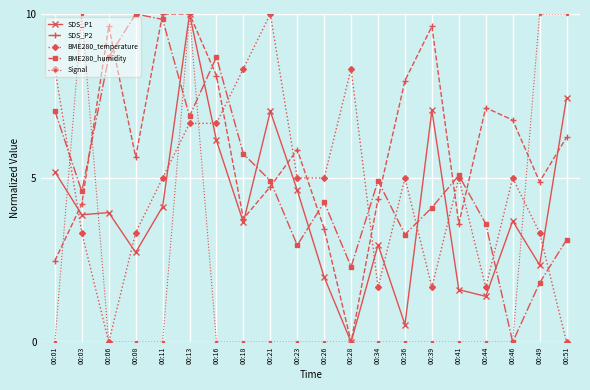

What are all the series names shown in the legend?

SDS_P1, SDS_P2, BME280_temperature, BME280_humidity, Signal